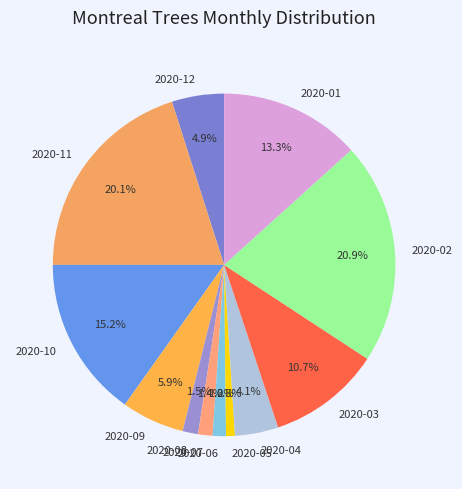

To the nearest percent, what is the difference between the largest and smallest slice percentages?

20%